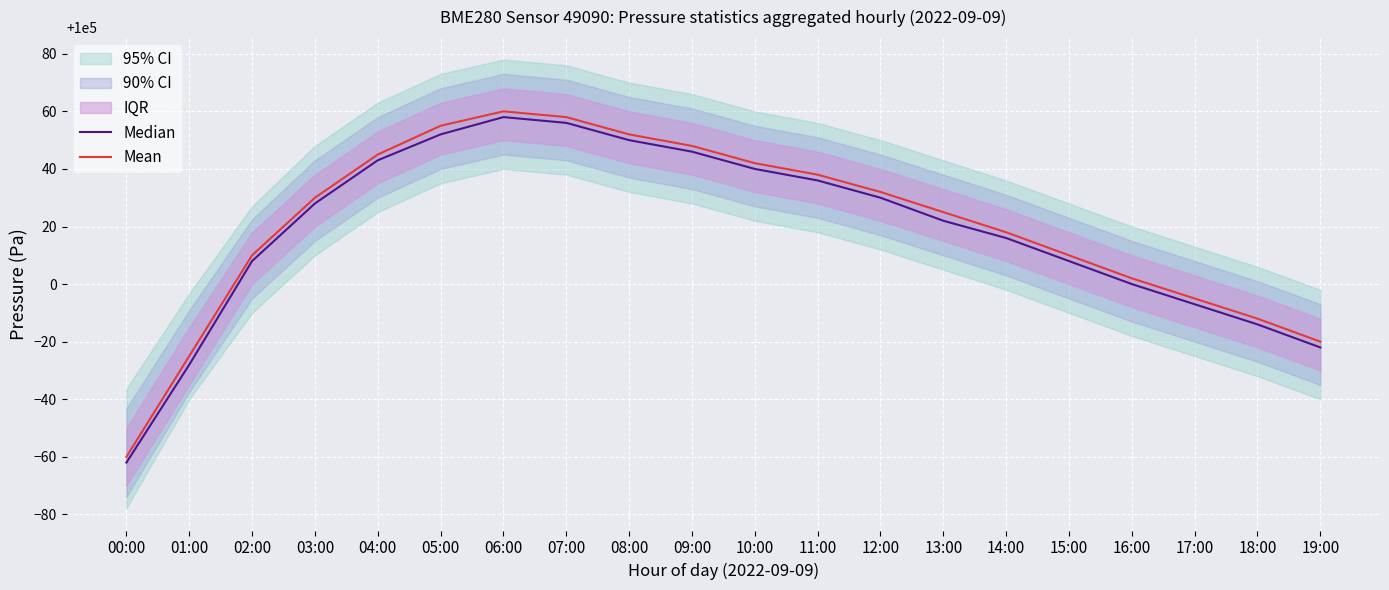

How many data points in Mean are above 100030?

9